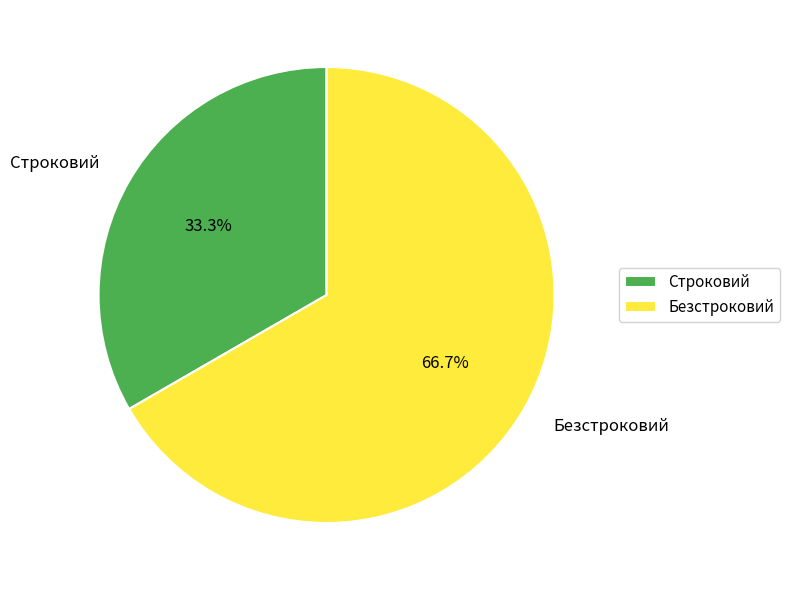

Approximately how many times larger is the value at Строковий compared to Безстроковий?

0.5